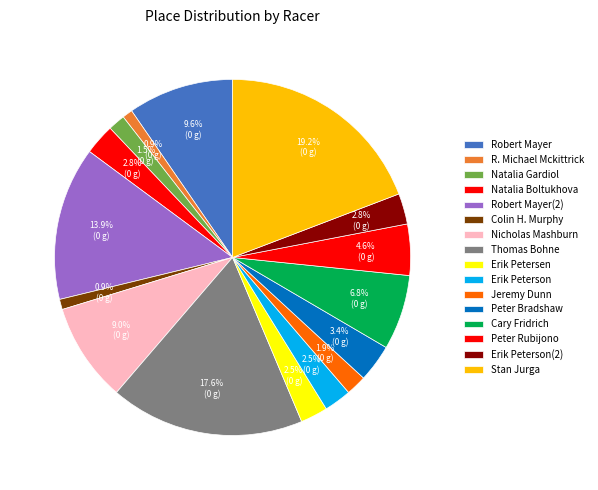

How many segments does this pie chart have?

16